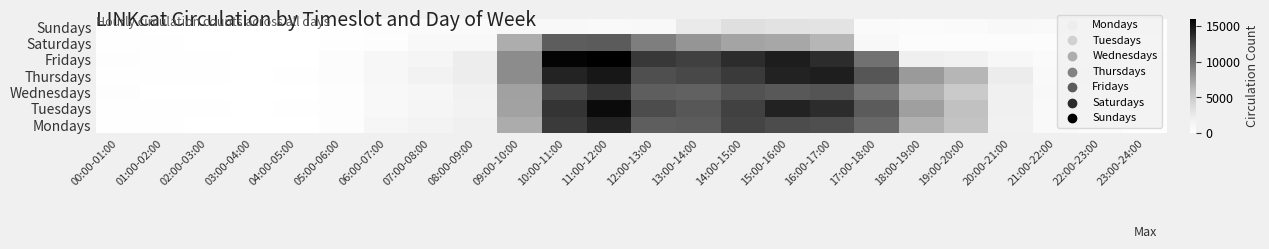

How many distinct data groups are displayed?

7